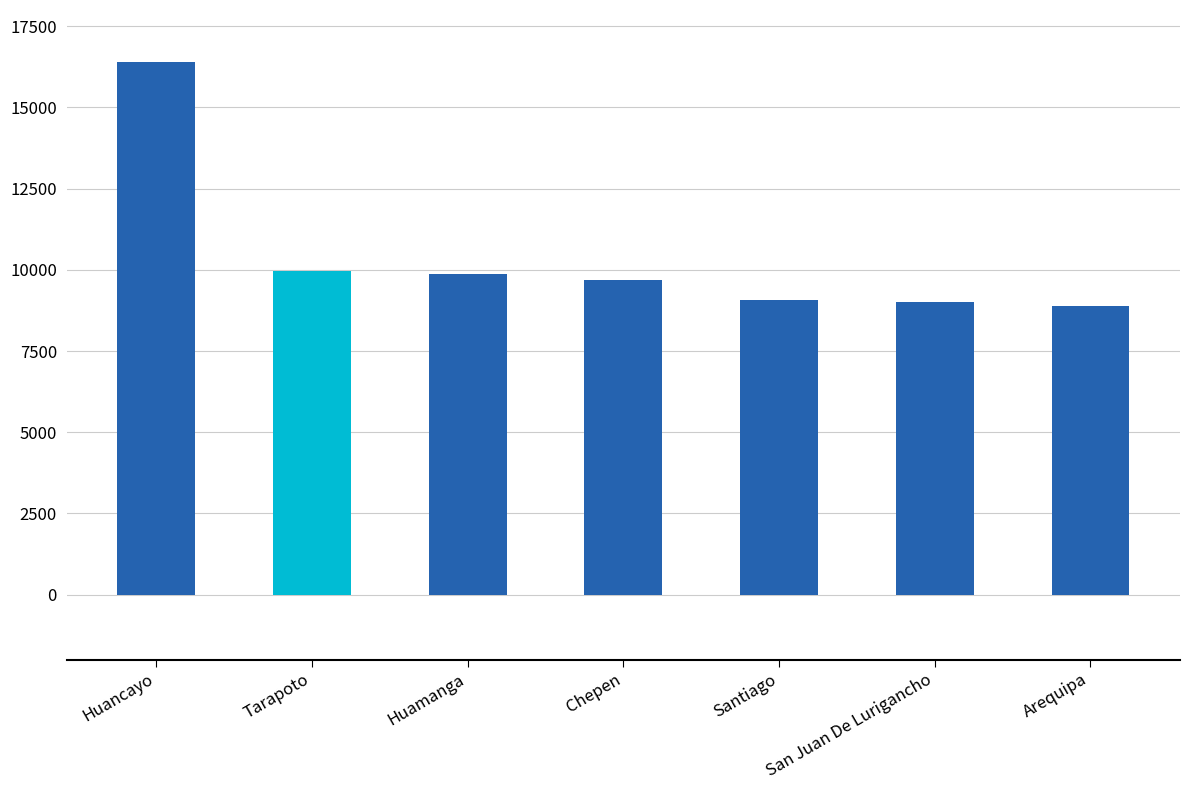

What is the label of the 6th bar from the right?

Tarapoto